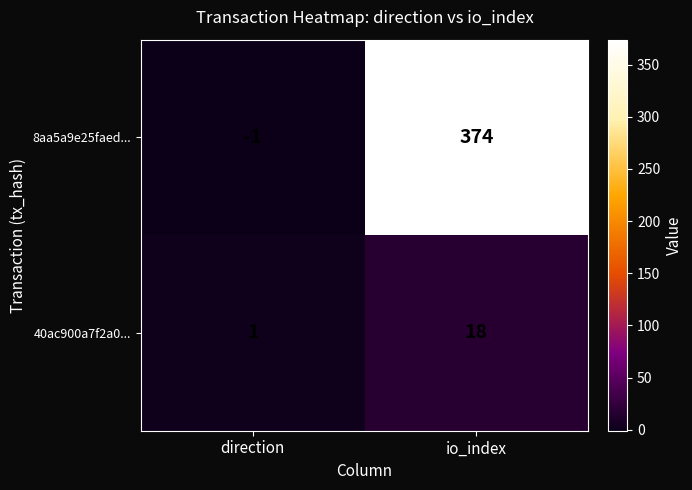

How many values in 8aa5a9e25faed... are above zero?

1